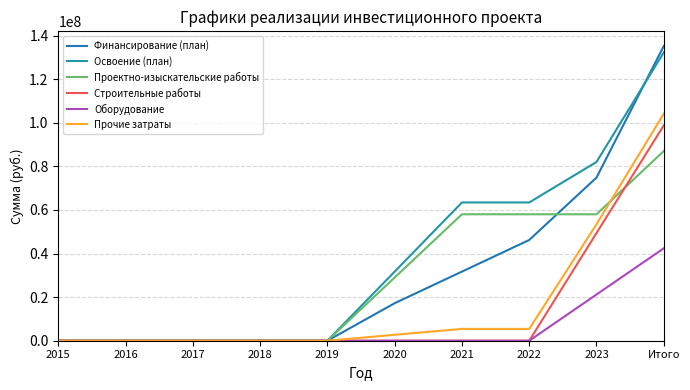

Reading right to left, list all the values displayed in this chart.

Финансирование (план): 135173886	74836943	46213018	31713018	17213018	0	0	0	0	0
Освоение (план): 132274590	81993804	63426036	63426036	31713018	0	0	0	0	0
Проектно-изыскательские работы: 87000000	58000000	58000000	58000000	29000000	0	0	0	0	0
Строительные работы: 98760356	49380178	0	0	0	0	0	0	0	0
Оборудование: 42389994	21194997	0	0	0	0	0	0	0	0
Прочие затраты: 104124240	53418629	5426036	5426036	2713018	0	0	0	0	0